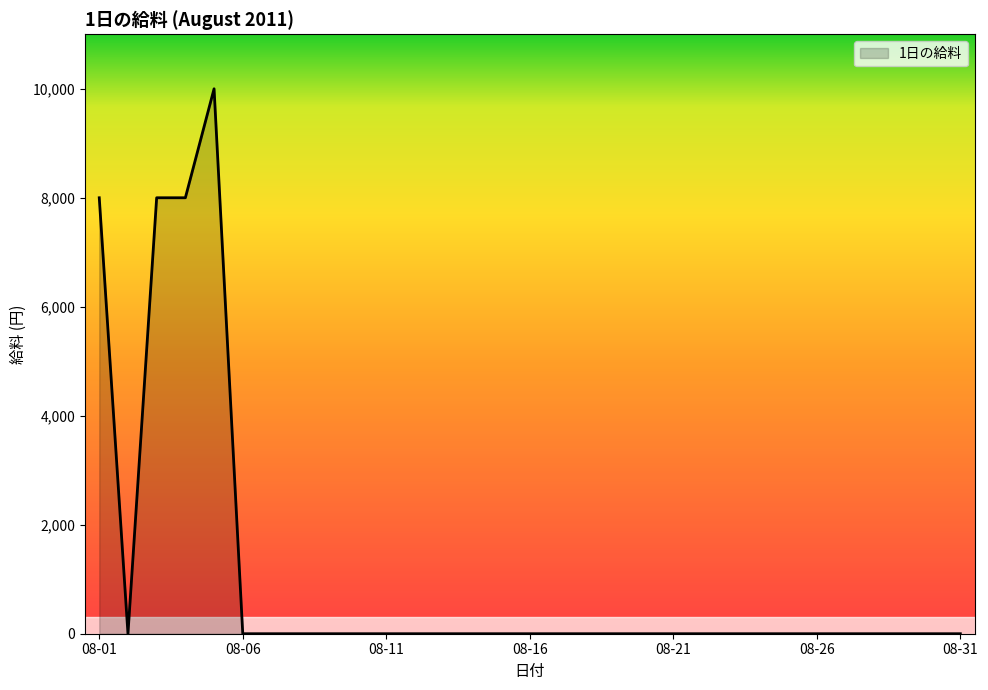

Does the chart have visible grid lines?

No